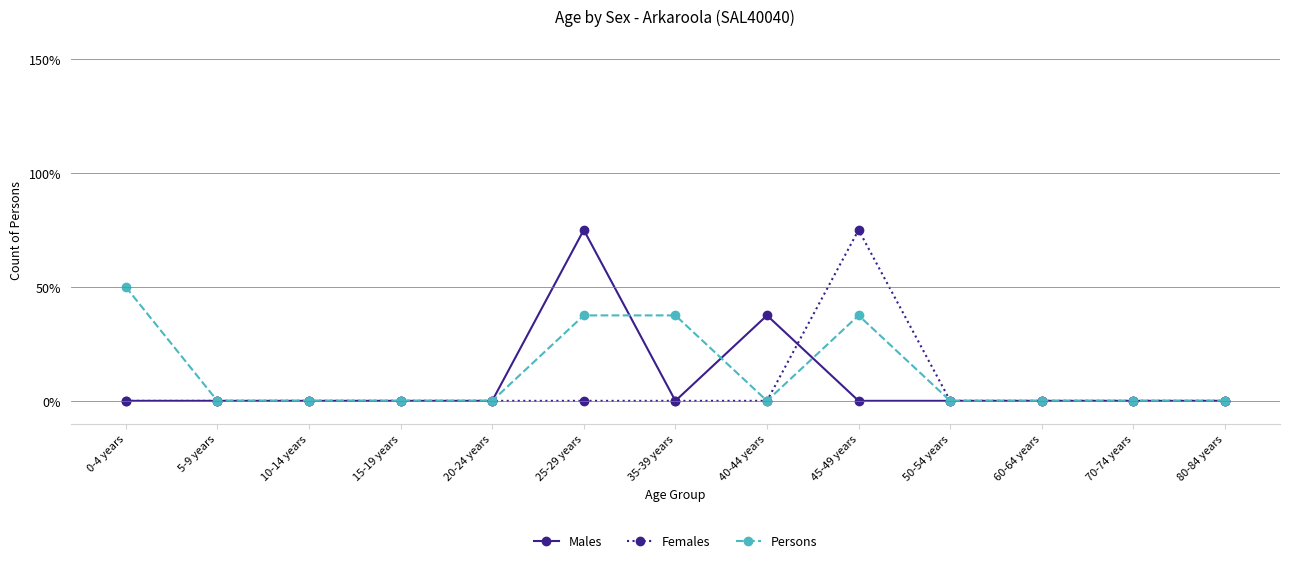

What is the average value of the Persons series?

12.5